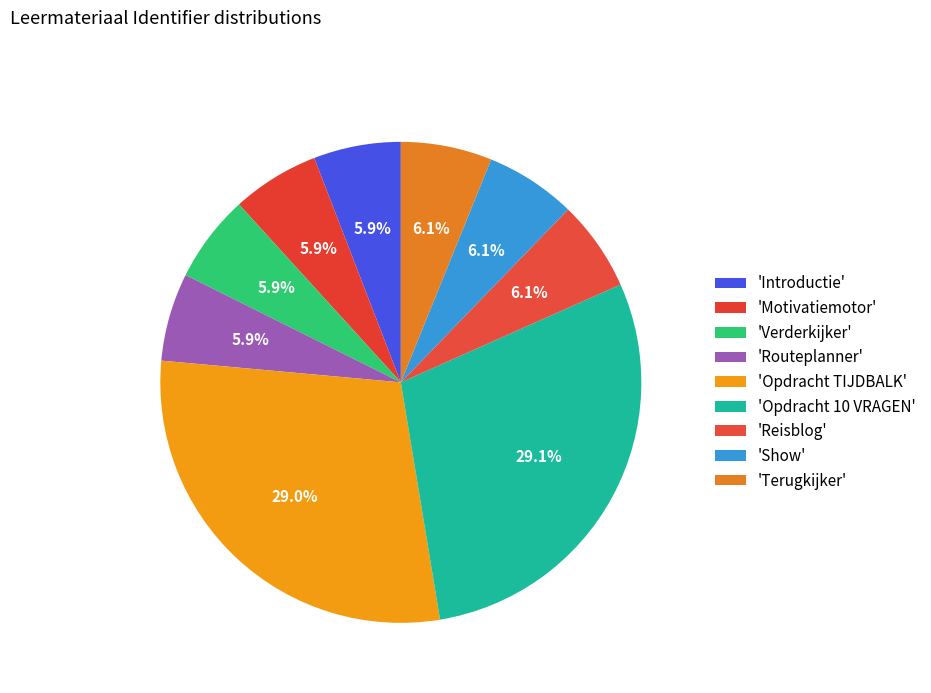

How many slices are in this pie chart?

9